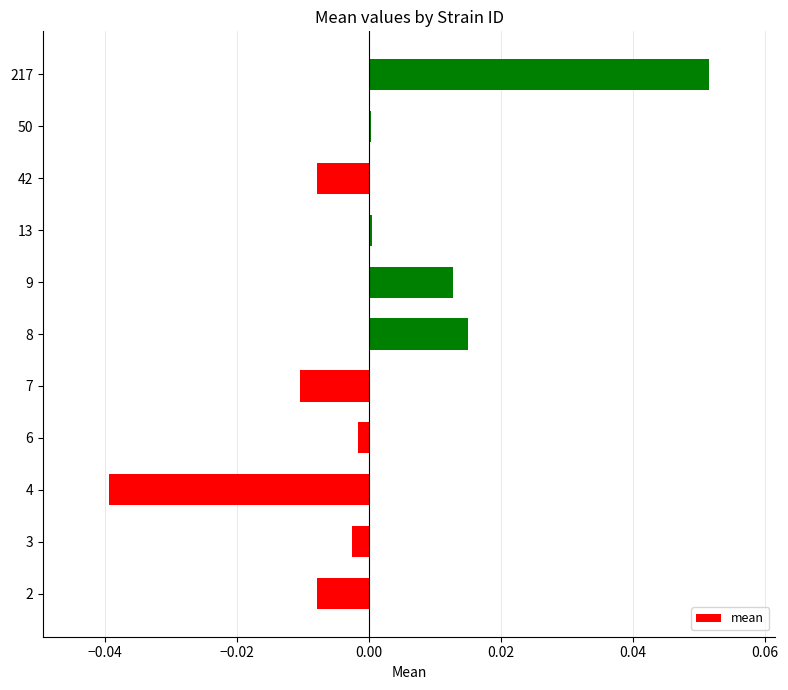

Which label corresponds to the largest value in the chart?

217